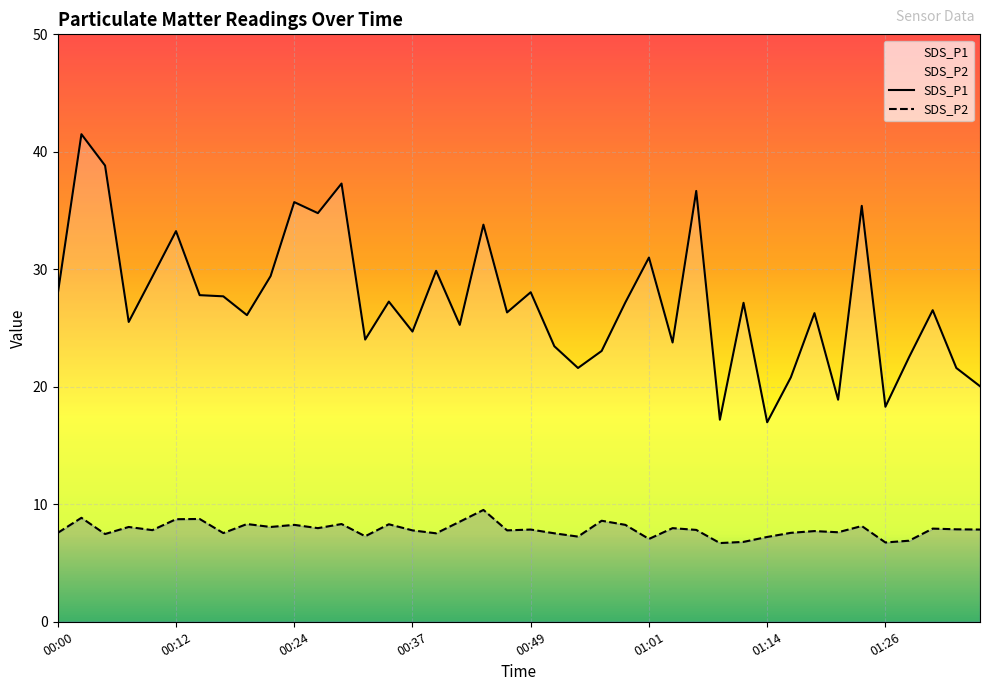

Is it true that SDS_P1 equals 46.8 at 00:19?

False